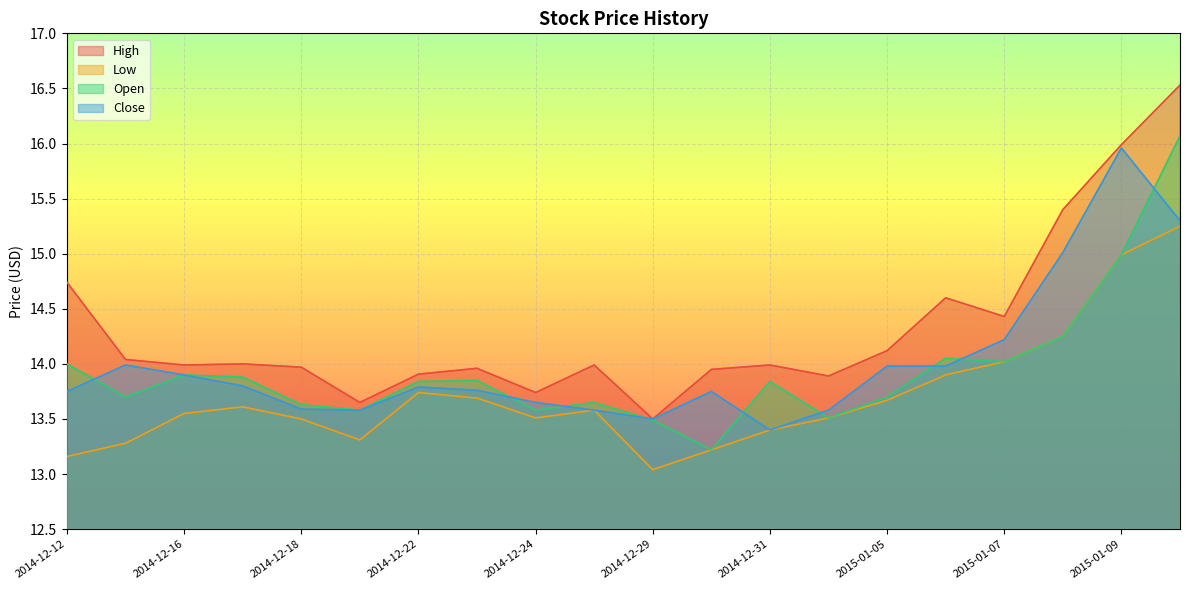

True or false: Low and Open cross at least once.

False